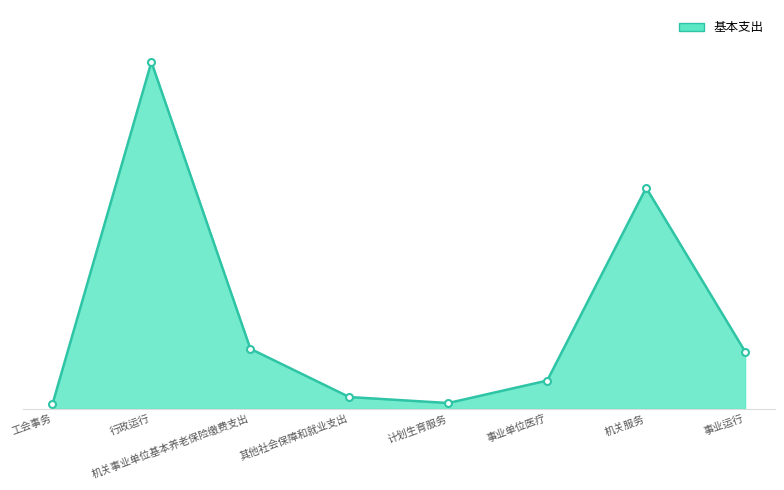

Which category has the highest value across all series?

行政运行